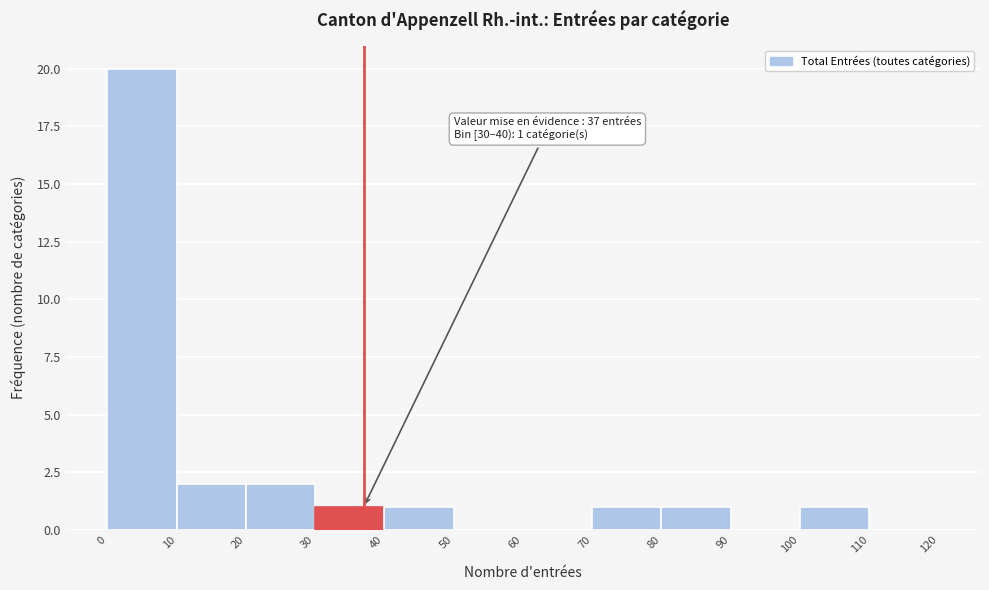

Over which range of the x-axis is the bar tallest?

0 to 10